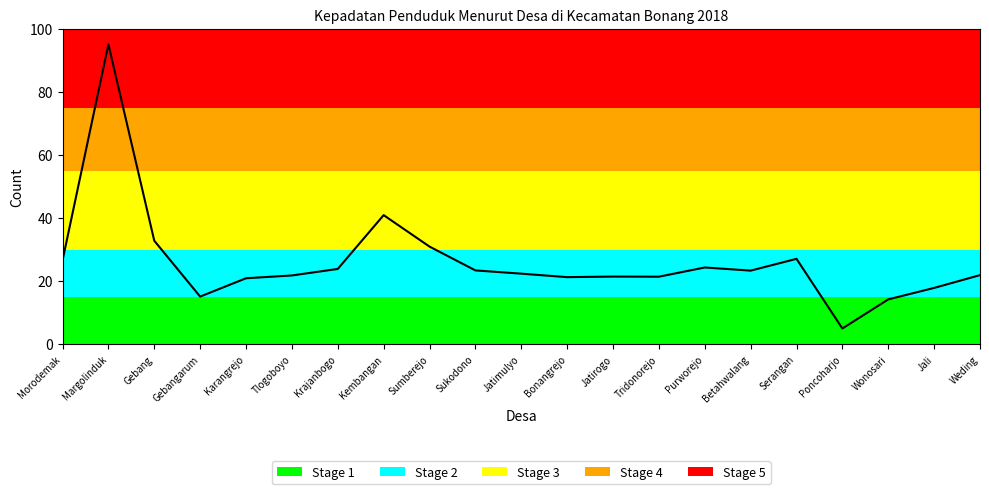

What is the difference between the second highest and minimum values?

35.9